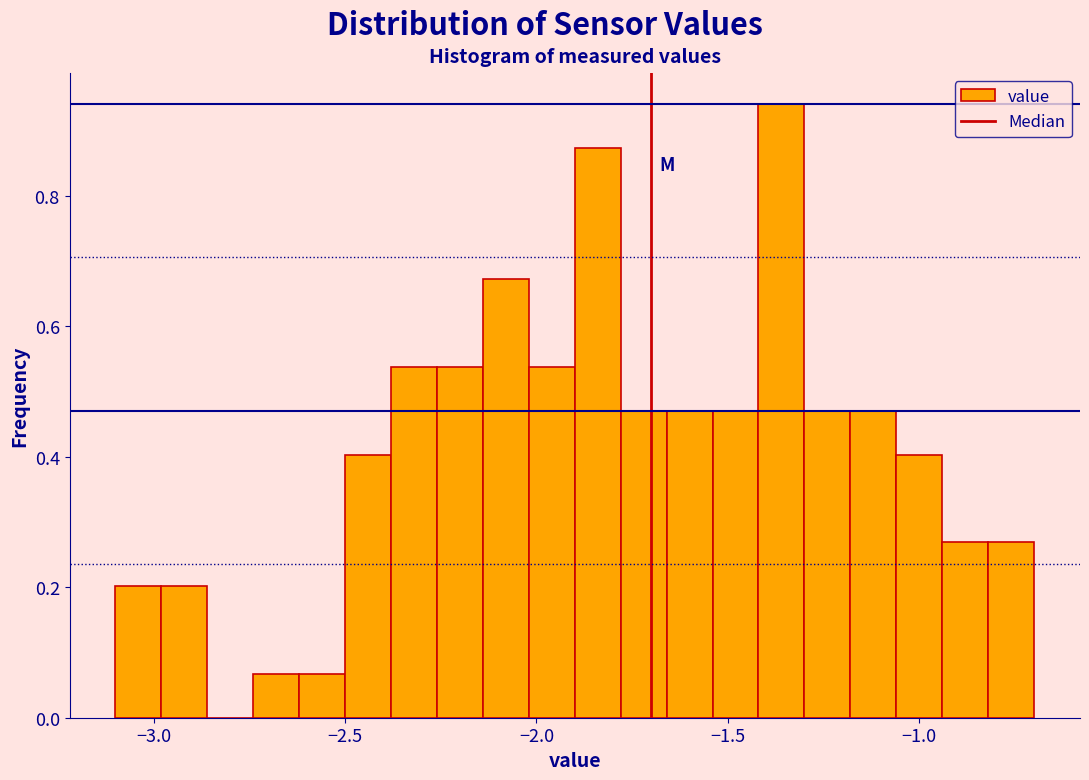

Read against the x-axis, roughly where is the centre of the tallest bar?

-1.35